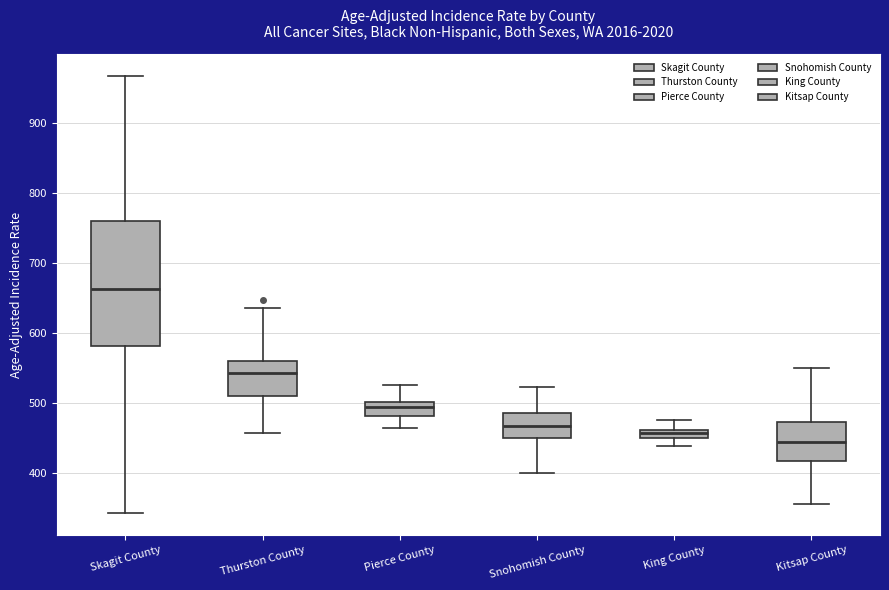

Comparing the boxes themselves (not the whiskers), which one is the tallest?

Skagit County